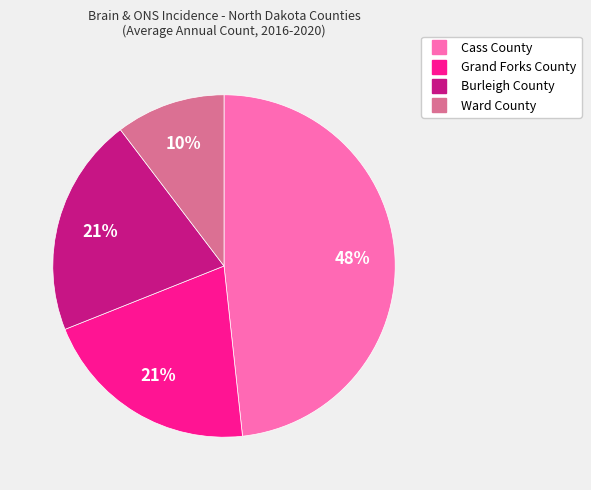

Which slice is the largest?

Cass County